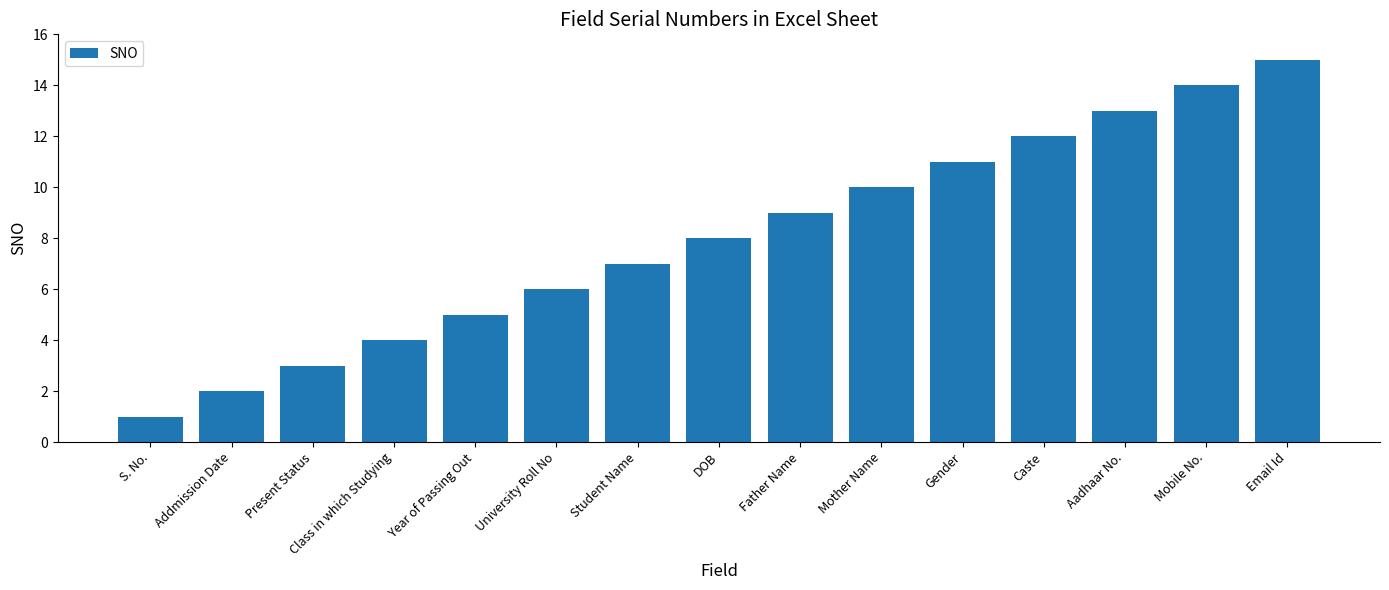

The value at Addmission Date is 2. True or false?

True